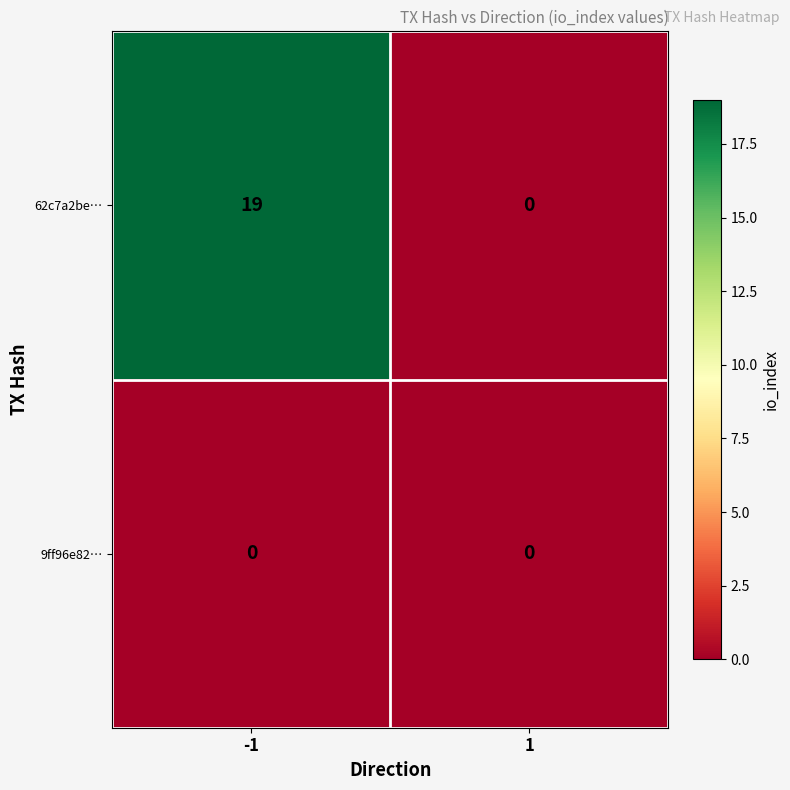

What is the difference between the 62c7a2be… values at 1 and -1?

19